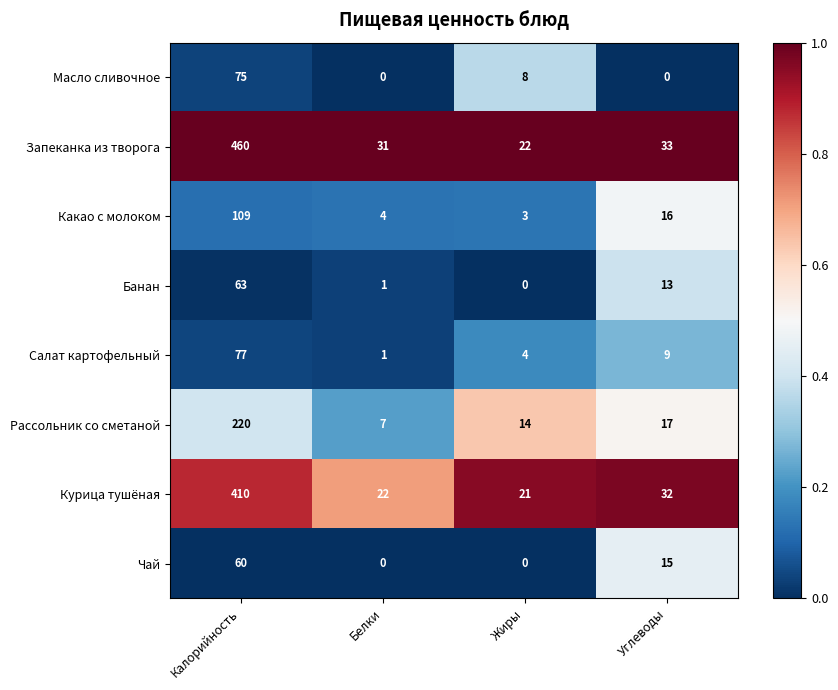

Is it true that Чай equals 60 at Калорийность?

True